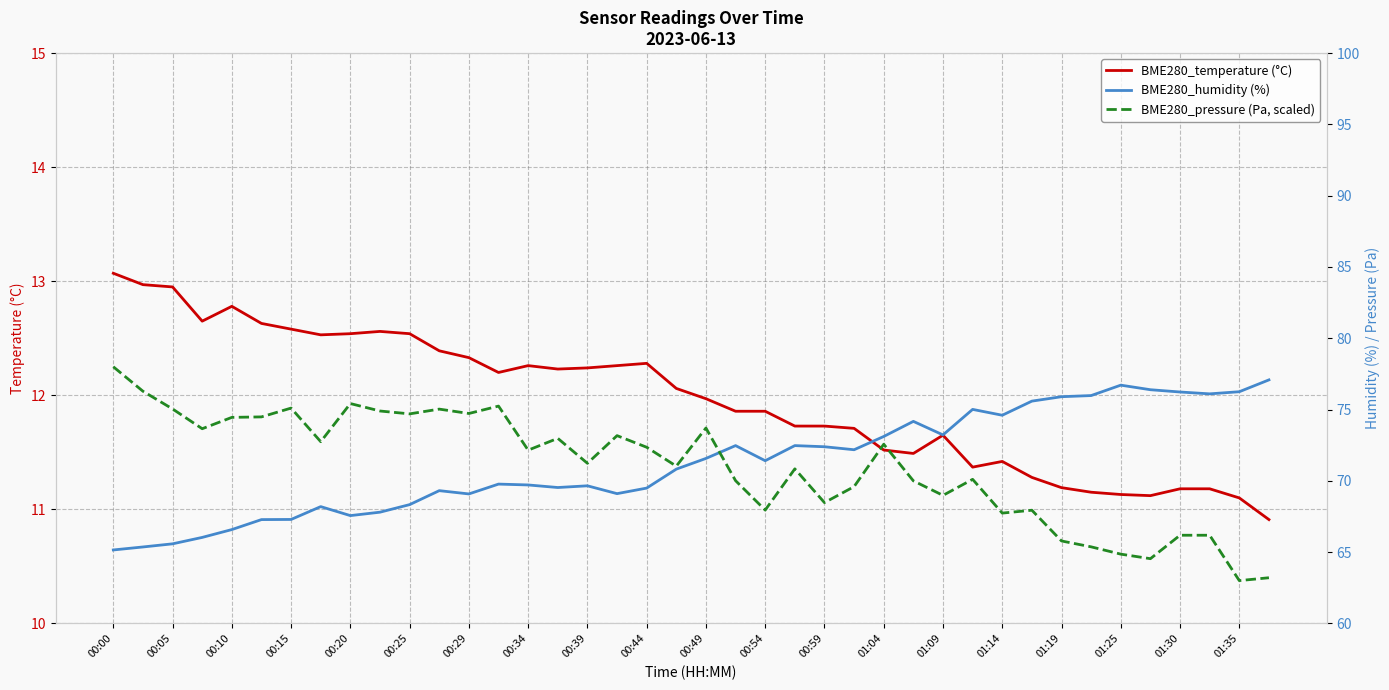

The BME280_temperature (°C) series shows 15.6 at 01:30. True or false?

False